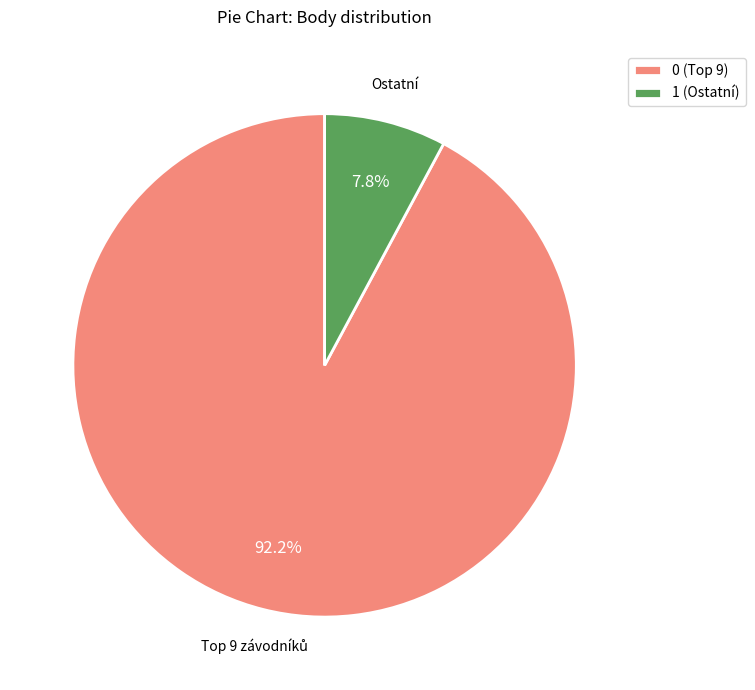

Rank the categories by value from lowest to highest.

1 (Ostatní), 0 (Top 9)